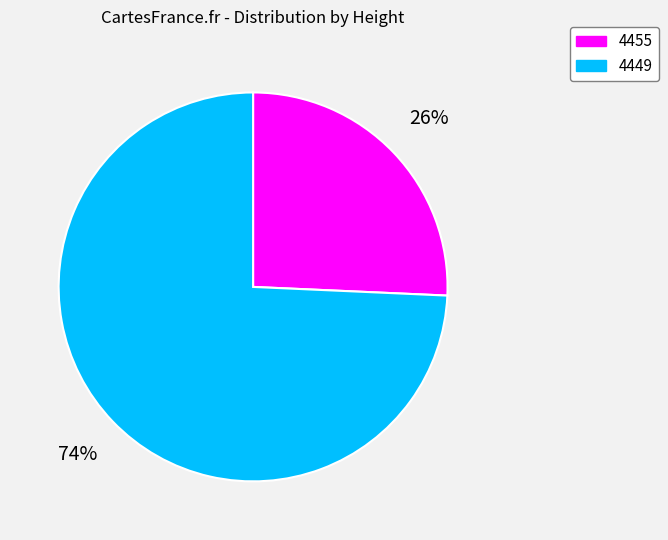

Which has a higher value, 4455 or 4449?

4449